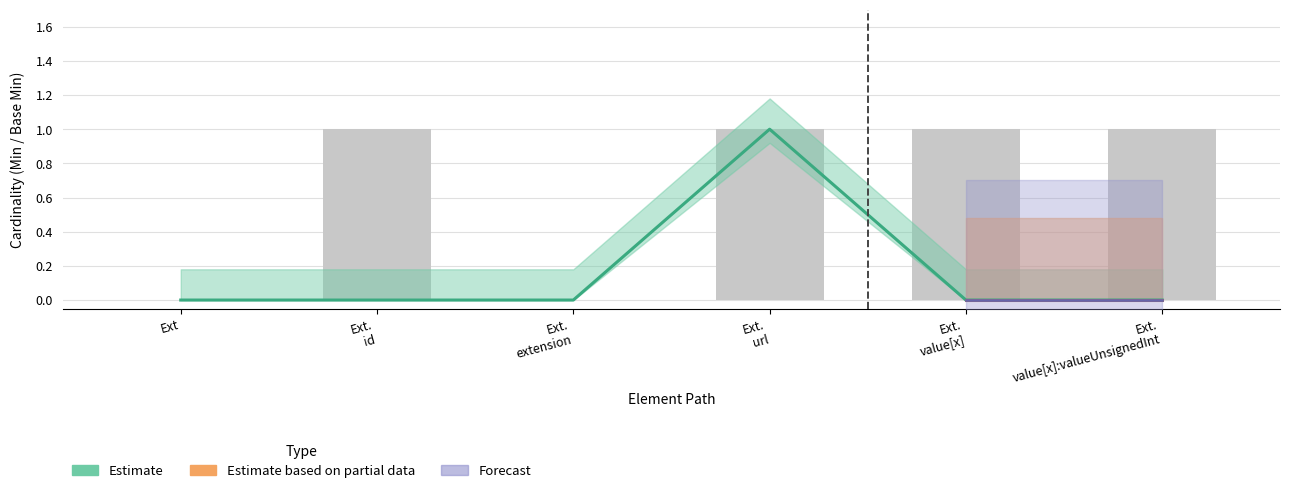

What is the difference between the maximum and minimum values?

1